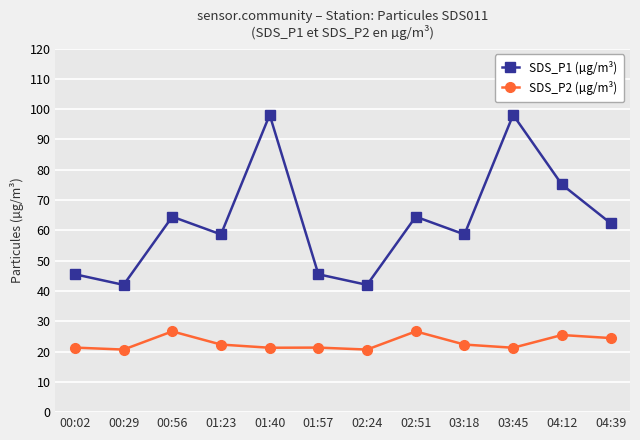

At how many categories does at least one series exceed 49?

8